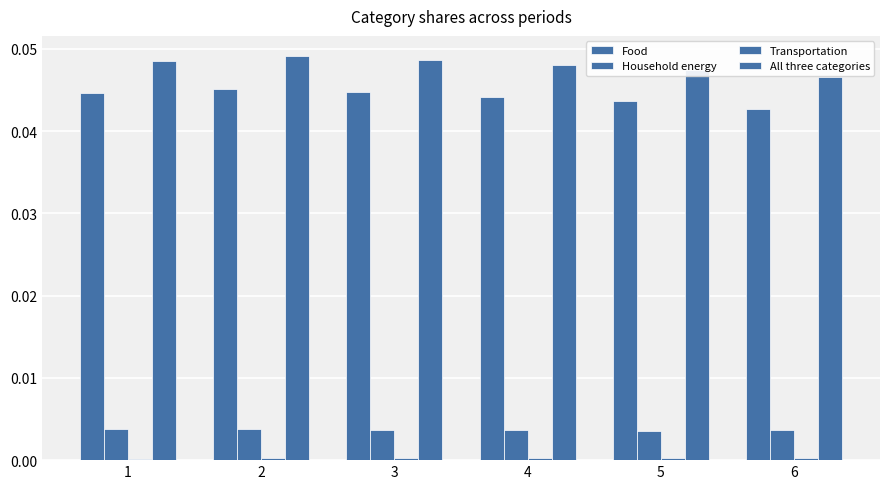

Reading left to right, transcribe all the data shown in this chart.

Food: 1=0.0	2=0.0	3=0.0	4=0.0	5=0.0	6=0.0
Household energy: 1=0.0	2=0.0	3=0.0	4=0.0	5=0.0	6=0.0
Transportation: 1=0.0	2=0.0	3=0.0	4=0.0	5=0.0	6=0.0
All three categories: 1=0.0	2=0.0	3=0.0	4=0.0	5=0.0	6=0.0